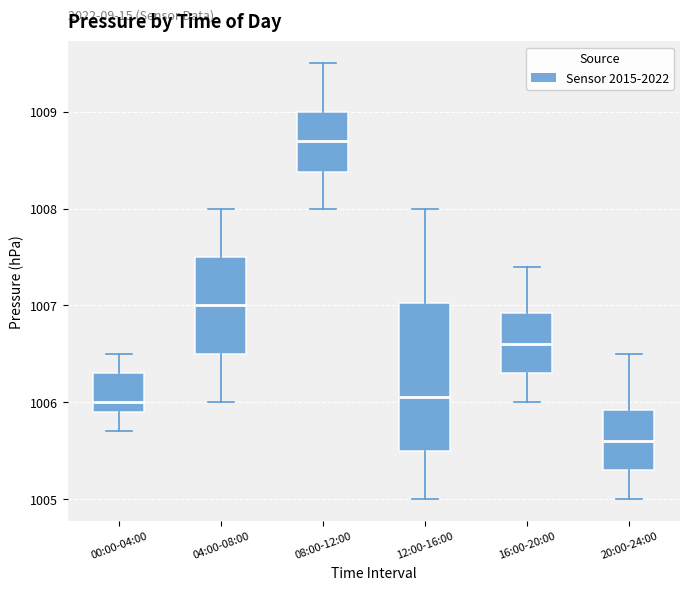

Comparing the boxes themselves (not the whiskers), which one is the tallest?

12:00-16:00